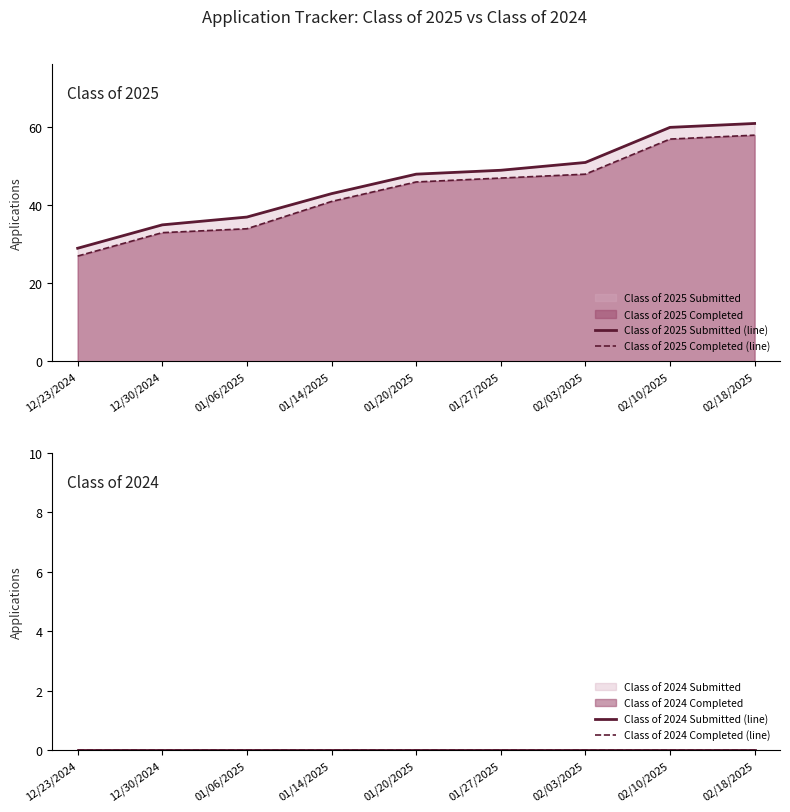

How many lines are shown in the chart?

4